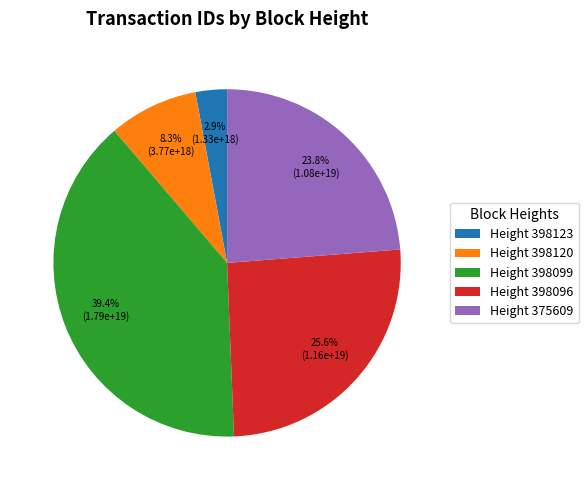

Which category has the smallest portion of the pie?

Height 398123